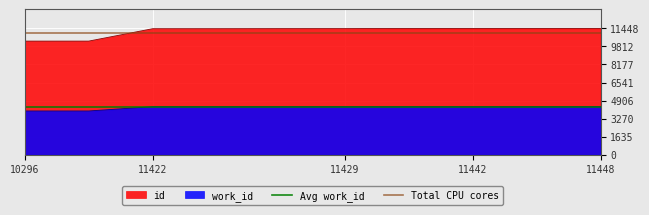

True or false: id and work_id cross at least once.

False